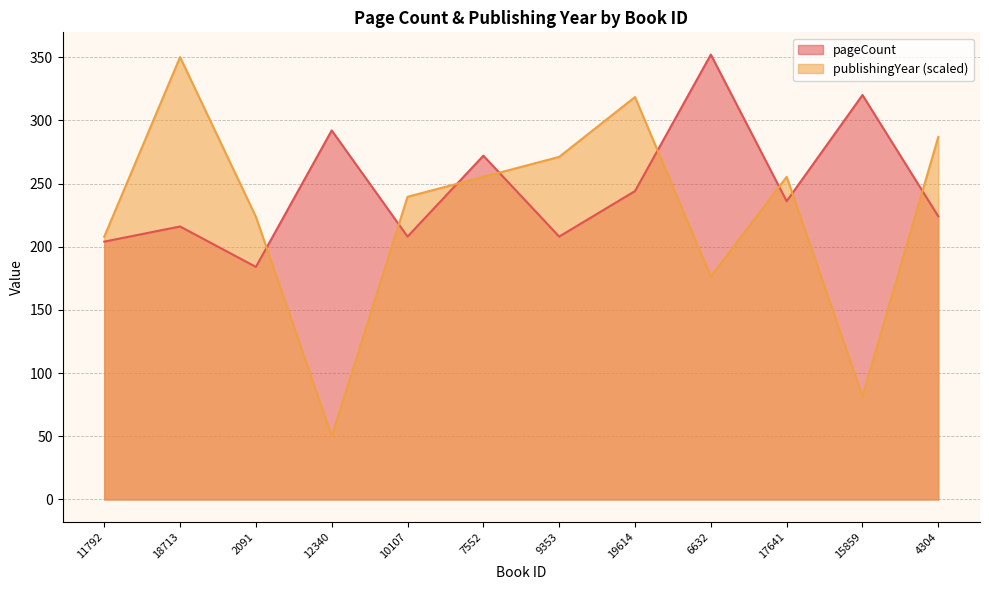

What position from the left is 17641?

10